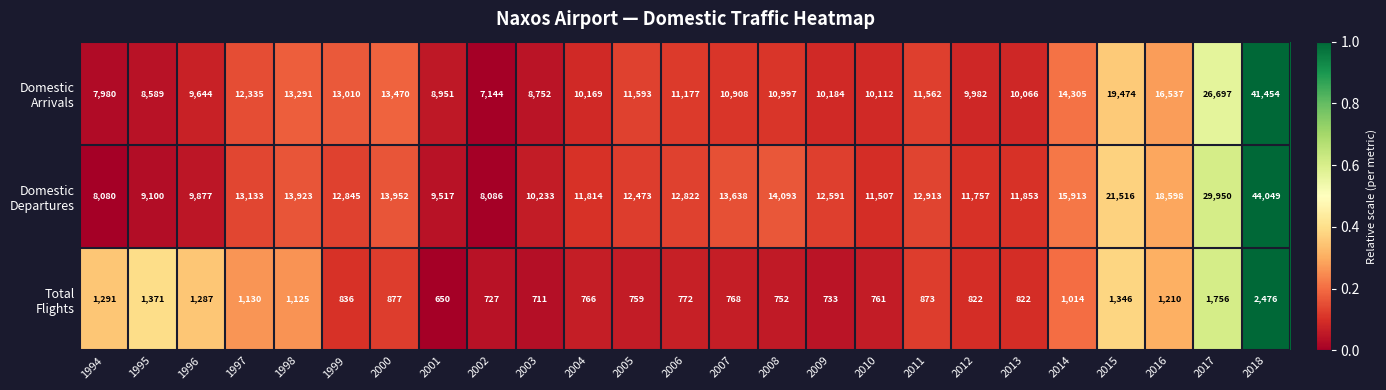

At how many categories does at least one series exceed 20798?

3